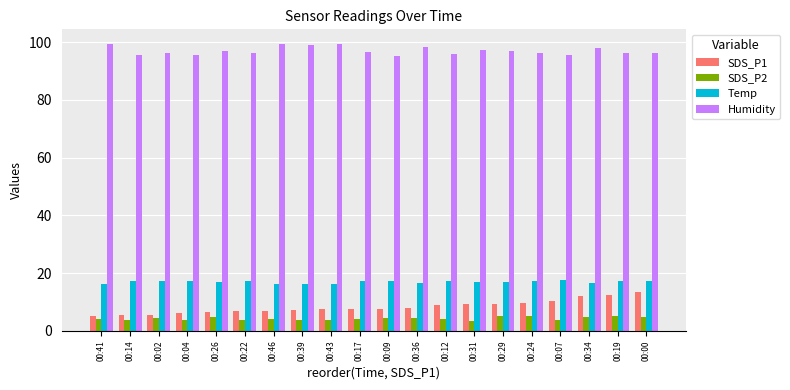

How many bars are there in each group?

4